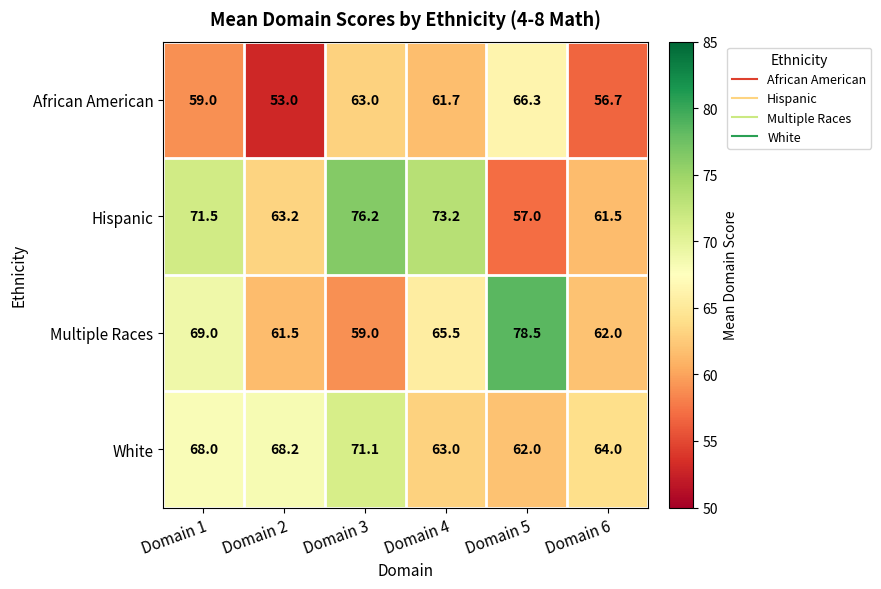

Where is African American nearest to the value 59?

Domain 1